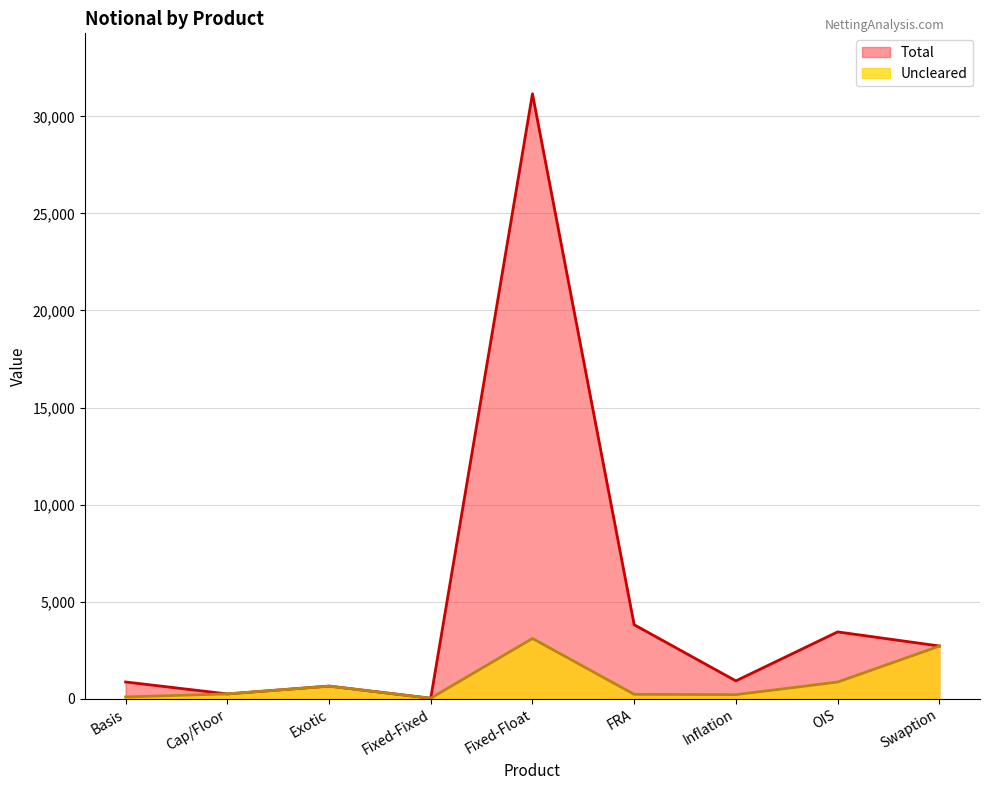

In Total, how many points are higher than both neighbors (excluding endpoints)?

3